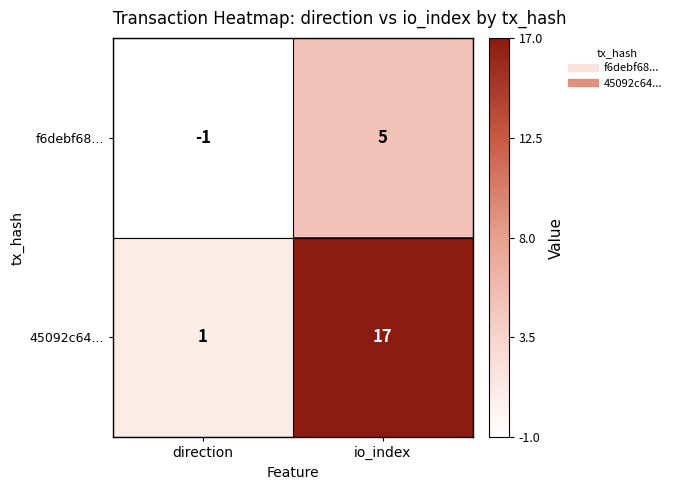

How many data points in f6debf68... are less than 5?

1